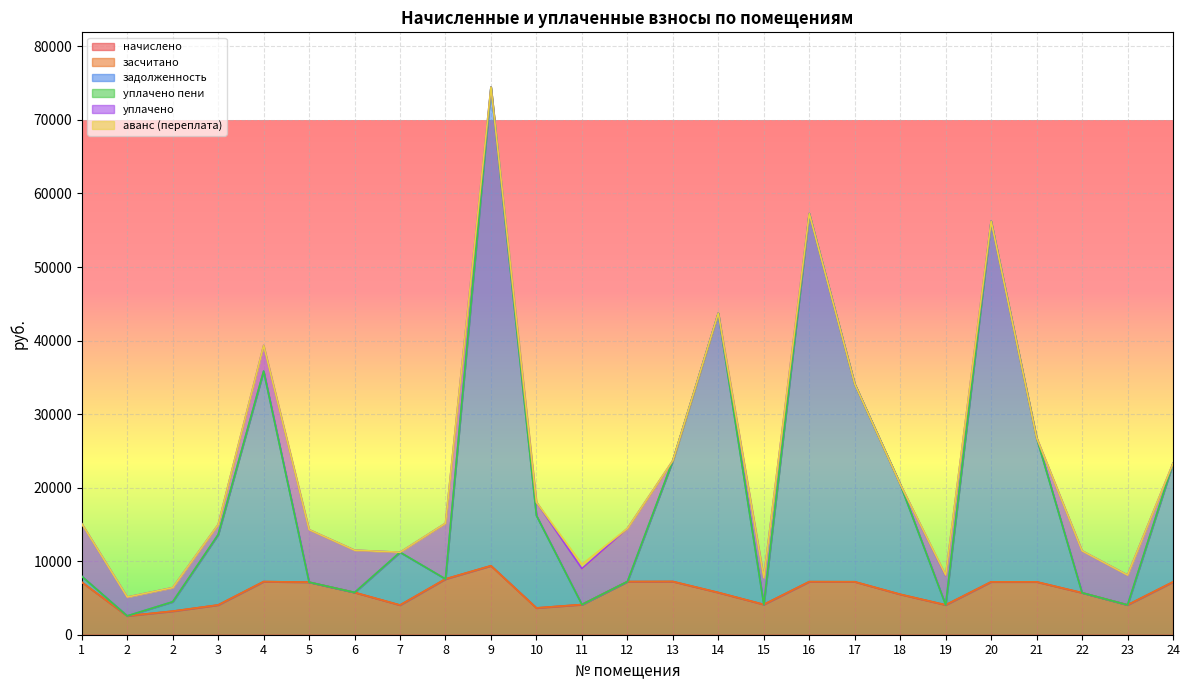

Which label corresponds to the largest value in the chart?

9